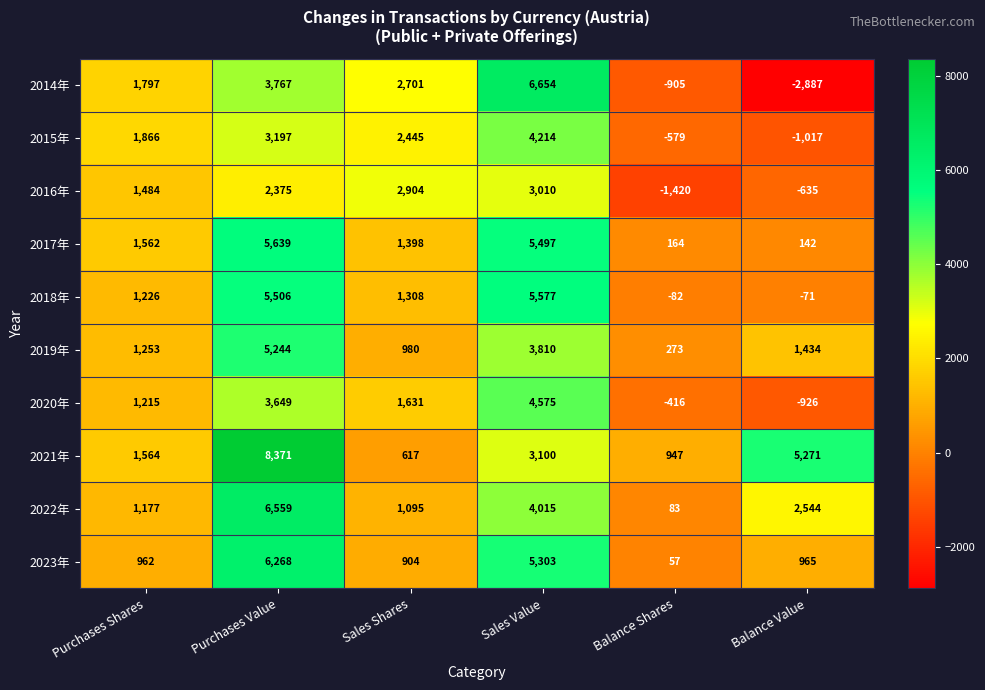

How many series are shown in this chart?

10